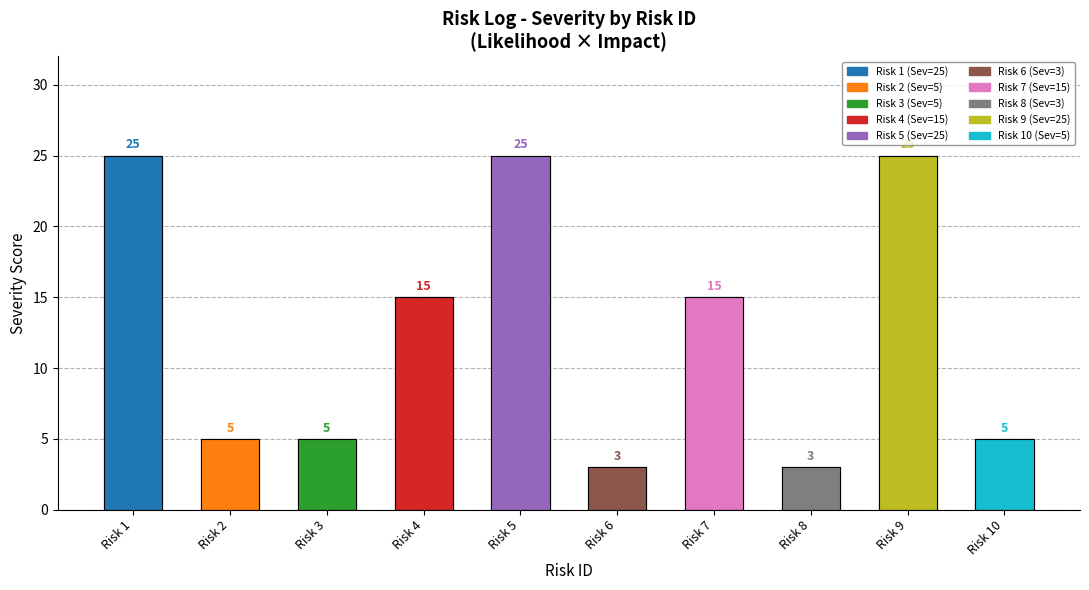

Read the value at Risk 1.

25